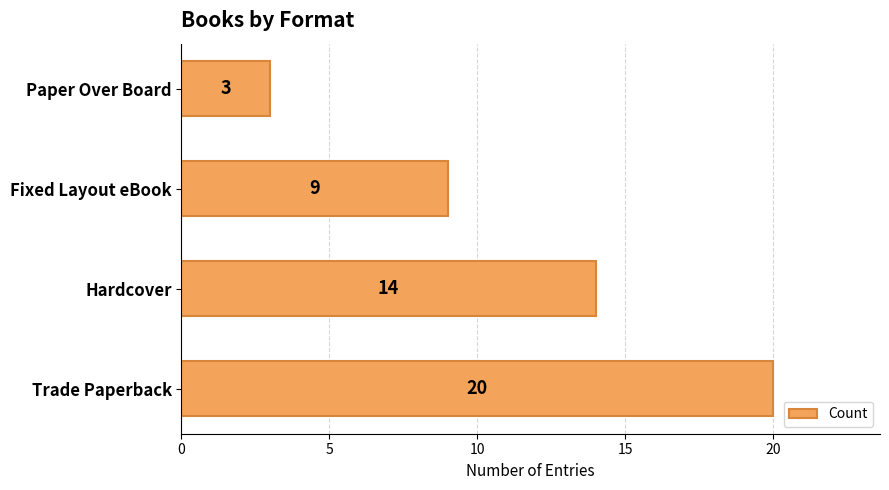

What is the average value?

12